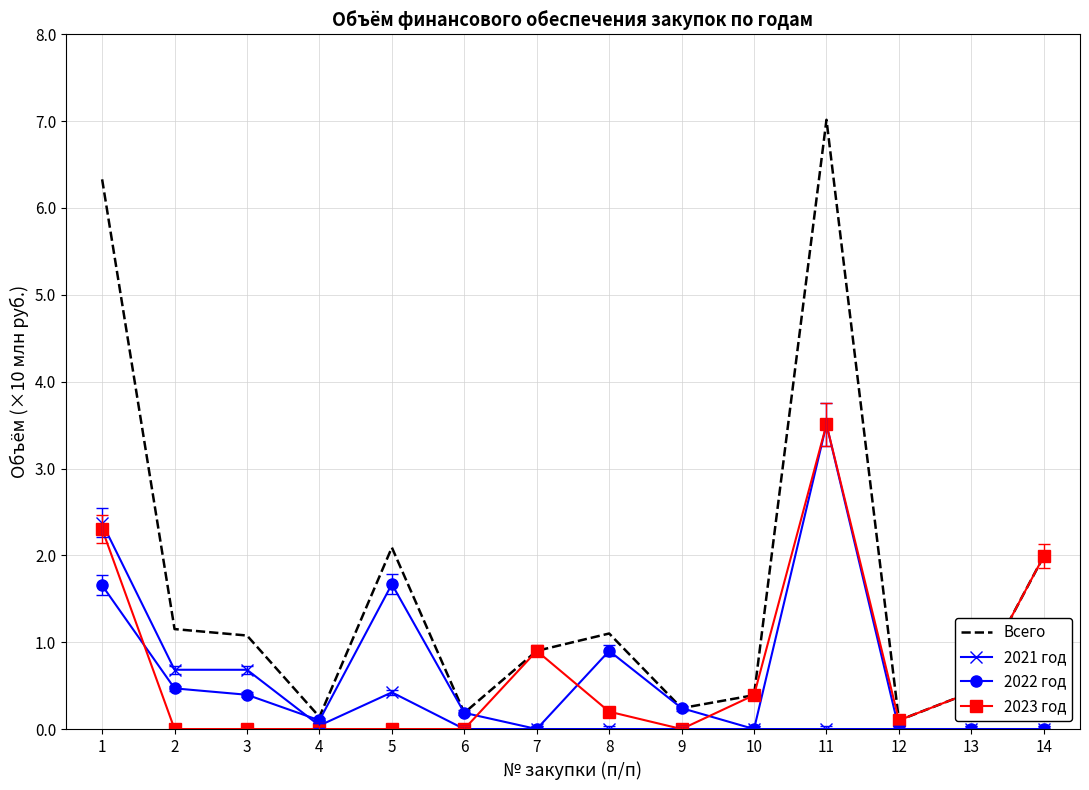

What is the maximum value for 2021 год?

2.4